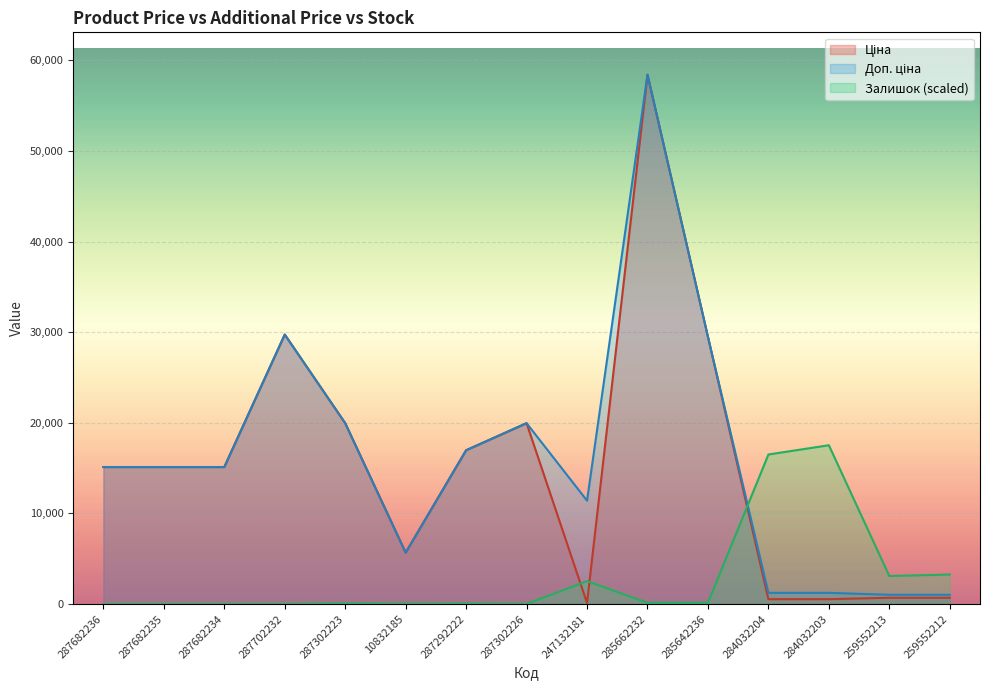

Reading left to right, extract all data points from this chart.

Ціна: 15120.0	15120.0	15120.0	29747.2	19964.2	5673.8	16976.3	19964.2	114.1	58426.5	29491.5	539.0	539.0	693.7	693.7
Доп. ціна: 15120.0	15120.0	15120.0	29747.2	19964.2	5673.8	16976.3	19964.2	11410.0	58426.5	29491.5	1235.4	1235.4	1024.6	1024.6
Залишок: 0.0	0.0	0.0	0.0	68.1	29.2	48.6	9.7	2529.0	136.2	136.2	16506.6	17528.0	3093.2	3258.5